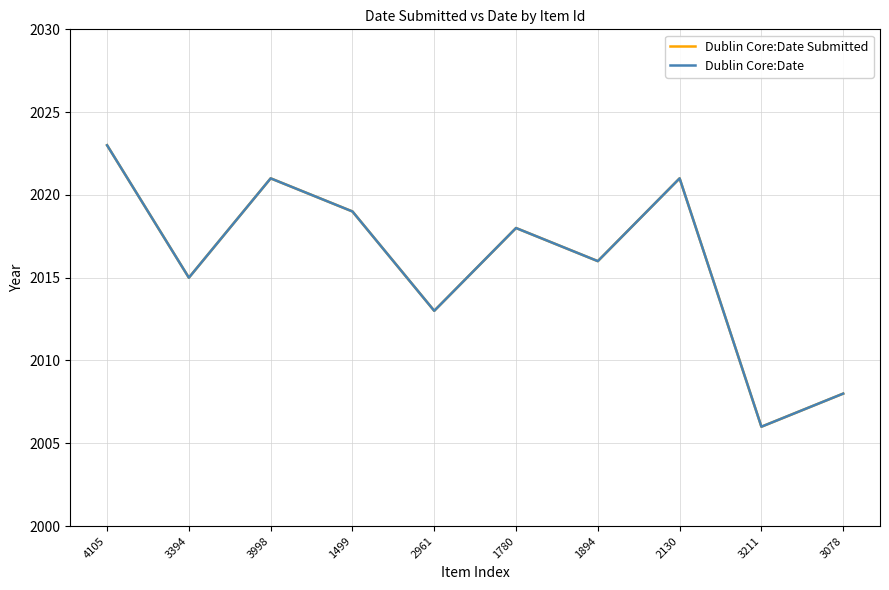

Reading right to left, extract all data points from this chart.

Dublin Core:Date Submitted: 2008	2006	2021	2016	2018	2013	2019	2021	2015	2023
Dublin Core:Date: 2008	2006	2021	2016	2018	2013	2019	2021	2015	2023